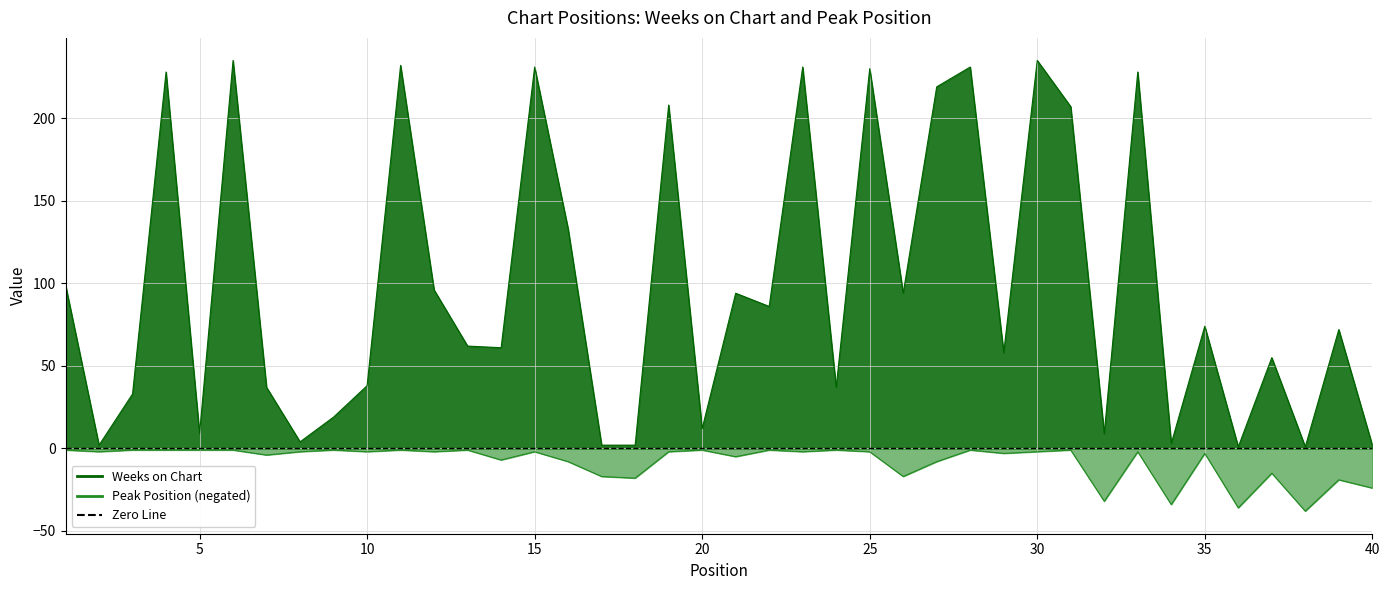

Between 21 and 28, which series saw the biggest shift?

Weeks on Chart